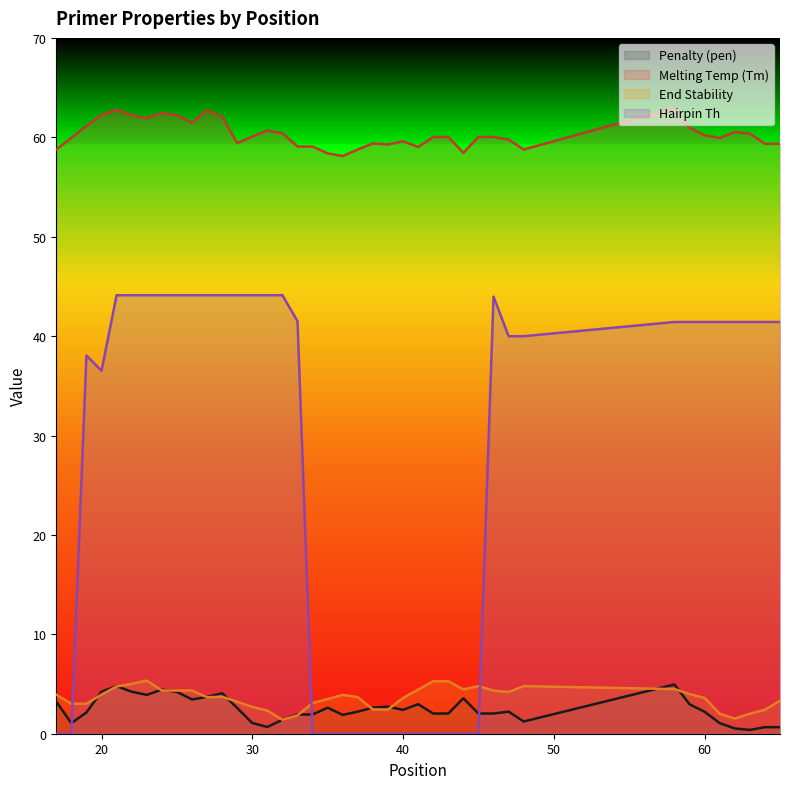

True or false: PRIMER_LEFT_0_HAIRPIN_TH and PRIMER_LEFT_0_TM cross at least once.

False